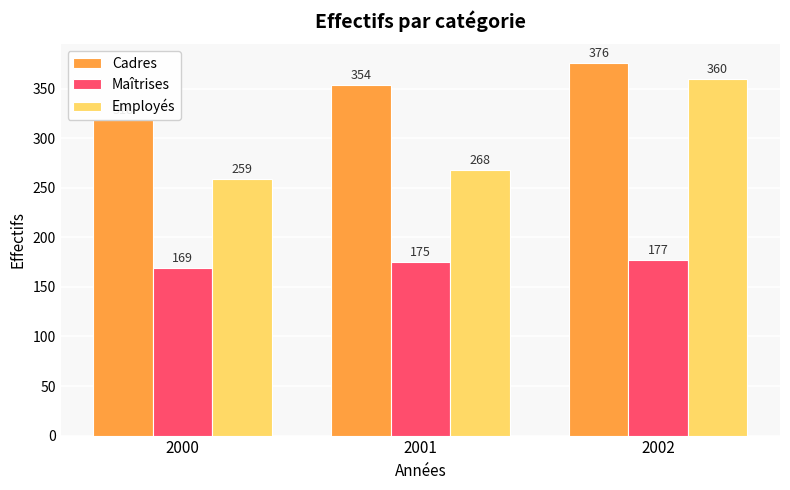

Reading right to left, what are all the values shown in this chart?

Cadres: 2002=376	2001=354	2000=318
Maîtrises: 2002=177	2001=175	2000=169
Employés: 2002=360	2001=268	2000=259